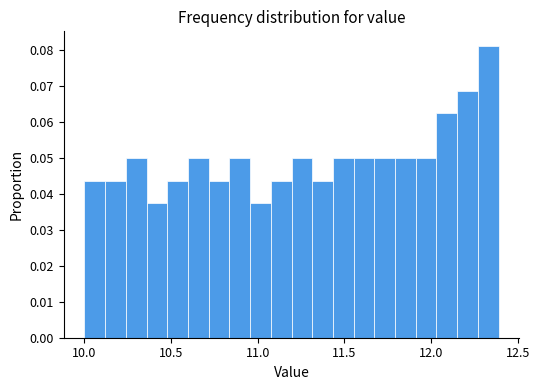

Read against the x-axis, roughly where is the centre of the tallest bar?

12.35